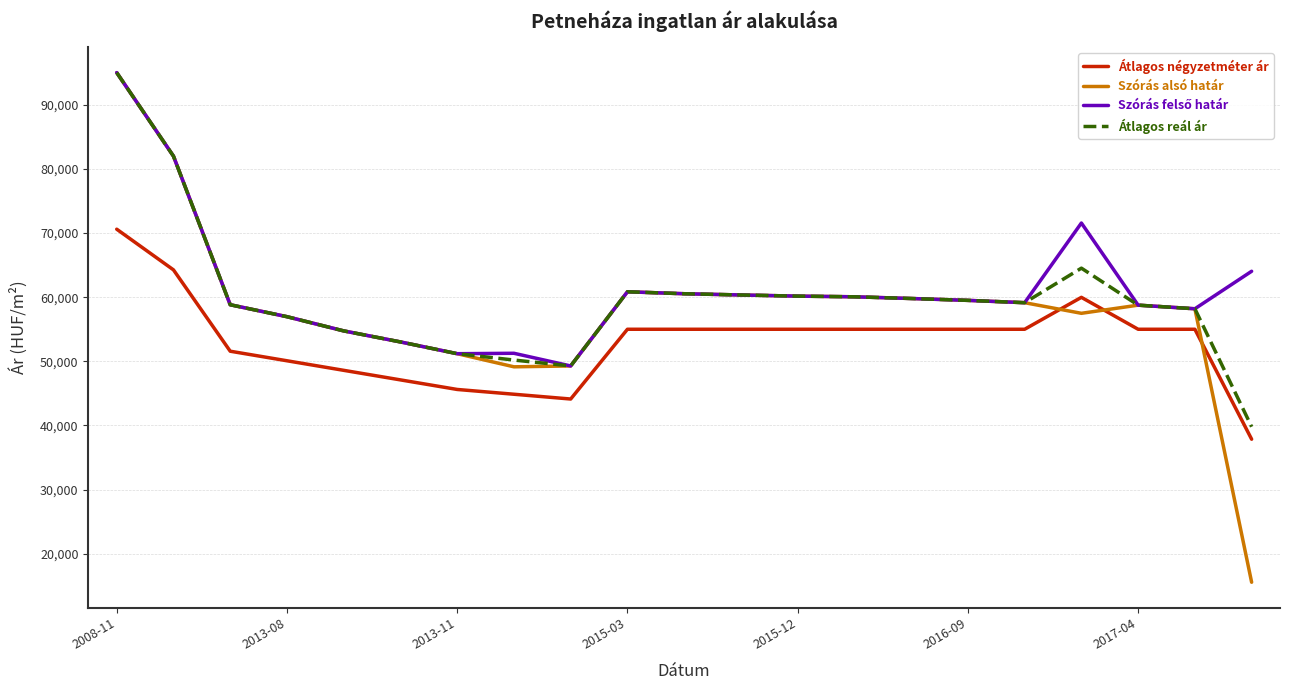

Which series has the widest spread of values?

Szórás alsó határ